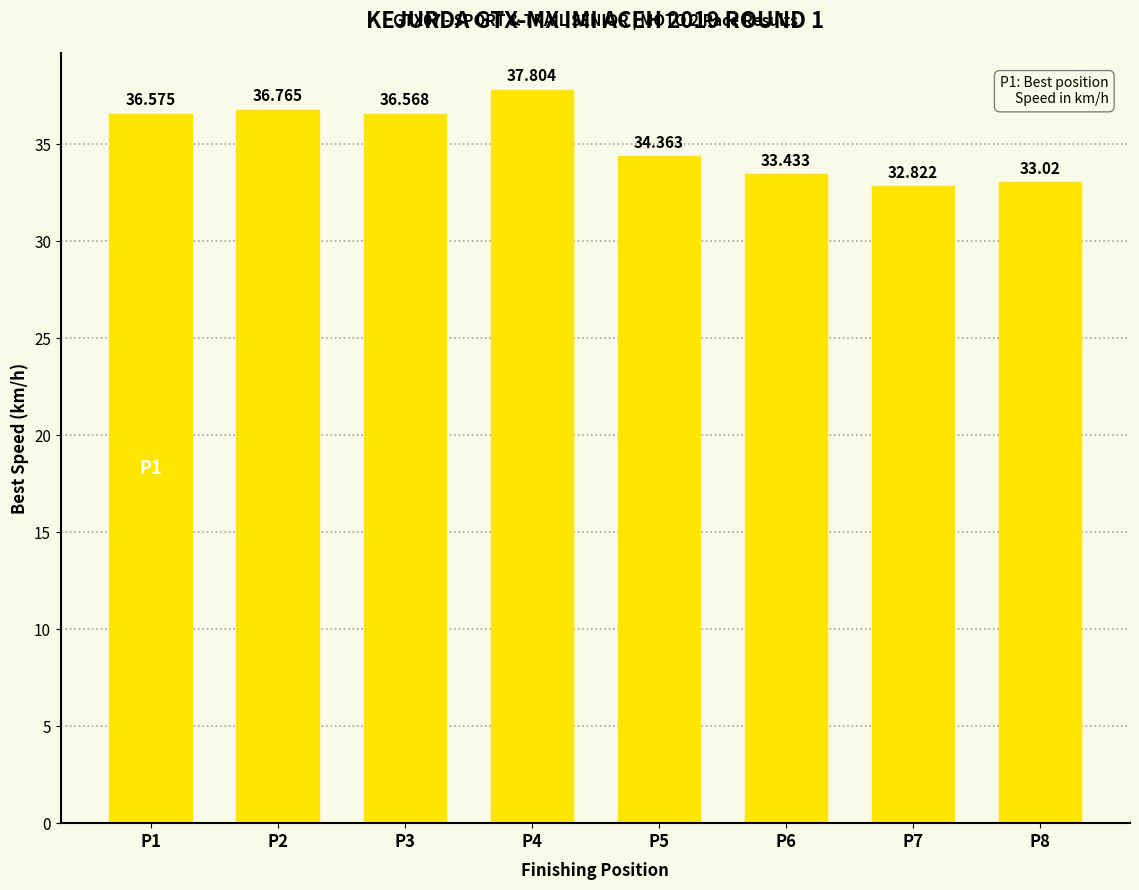

What is the average value?

35.2